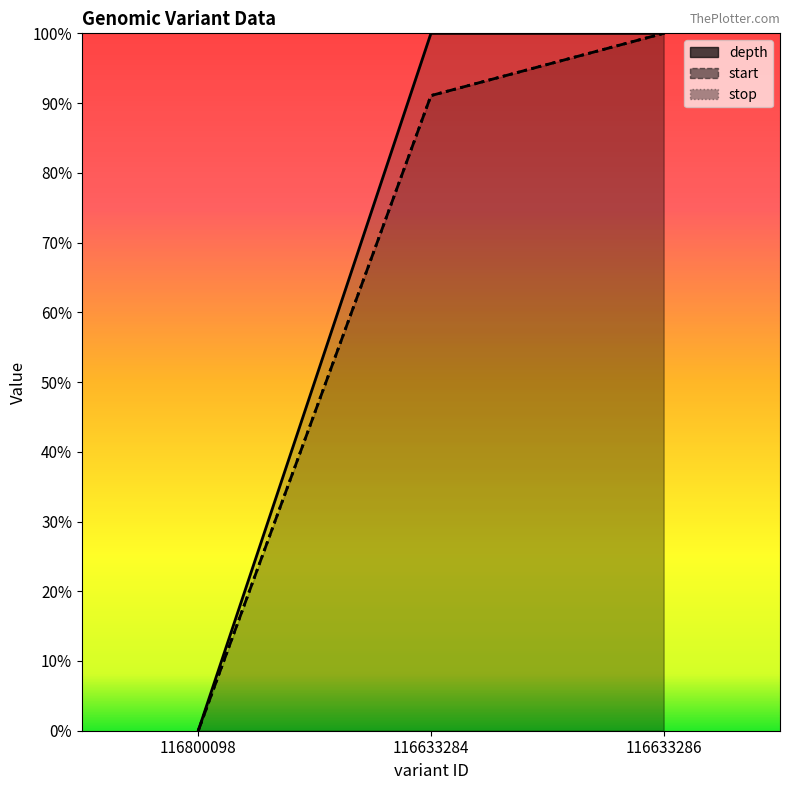

How many distinct data groups are displayed?

3